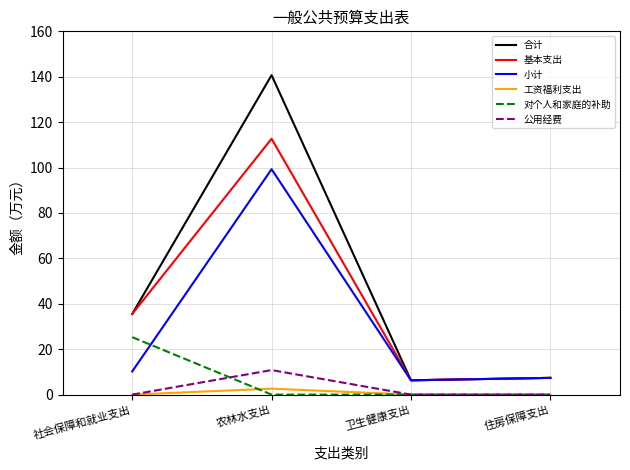

At which label does 合计 first exceed 35?

社会保障和就业支出